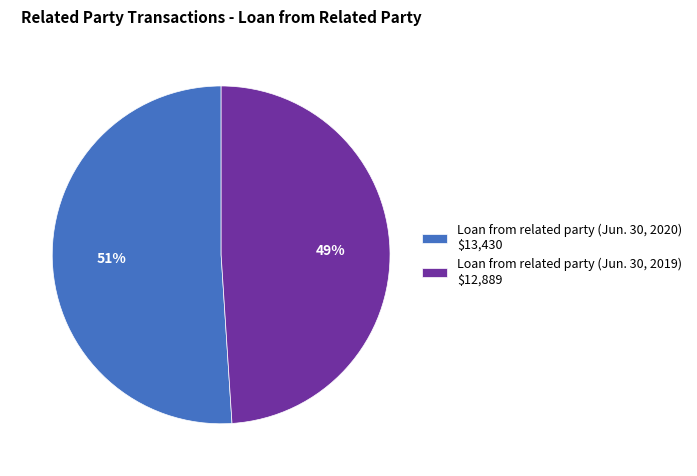

Count the number of slices in the pie.

2